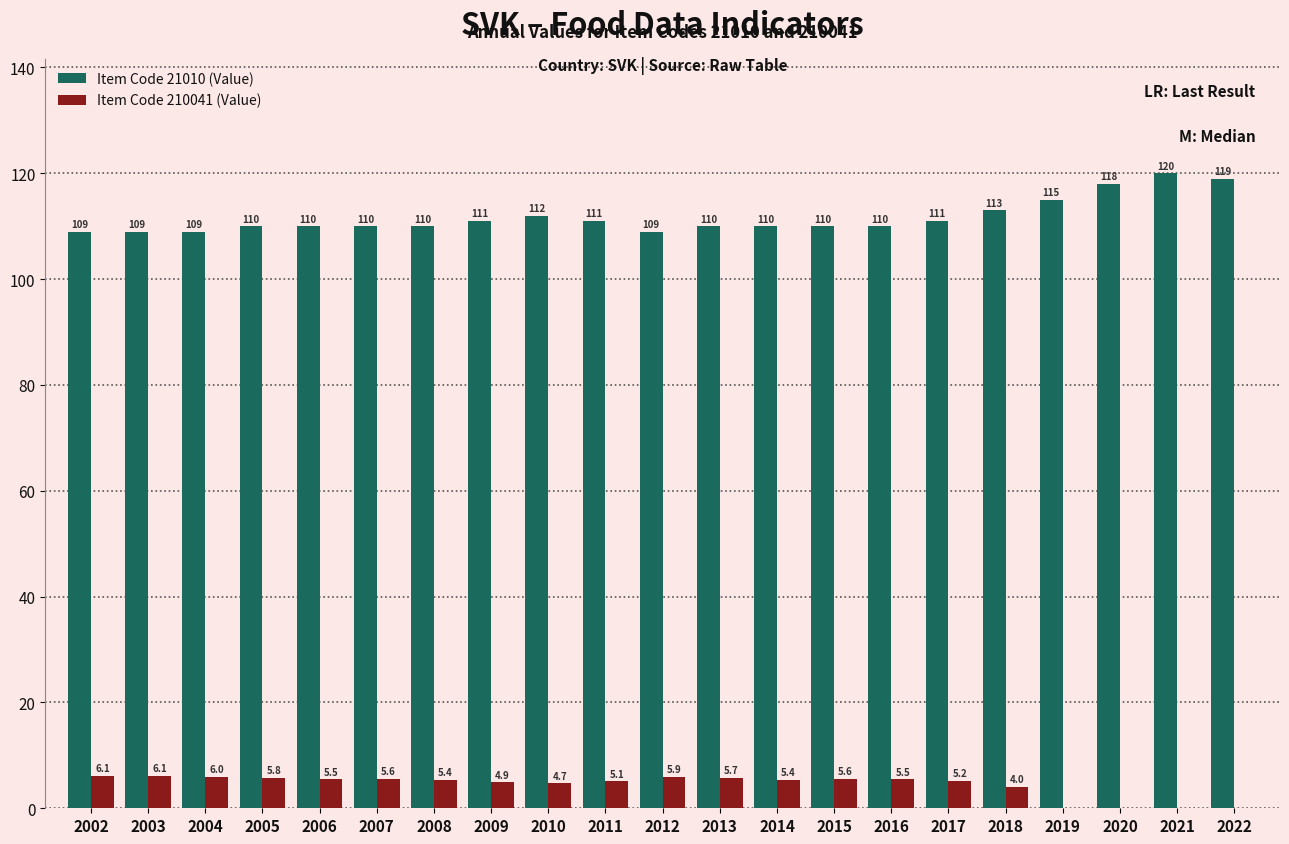

The value of Item Code 210041 (Value) at 2009 is 4.9. True or false?

True